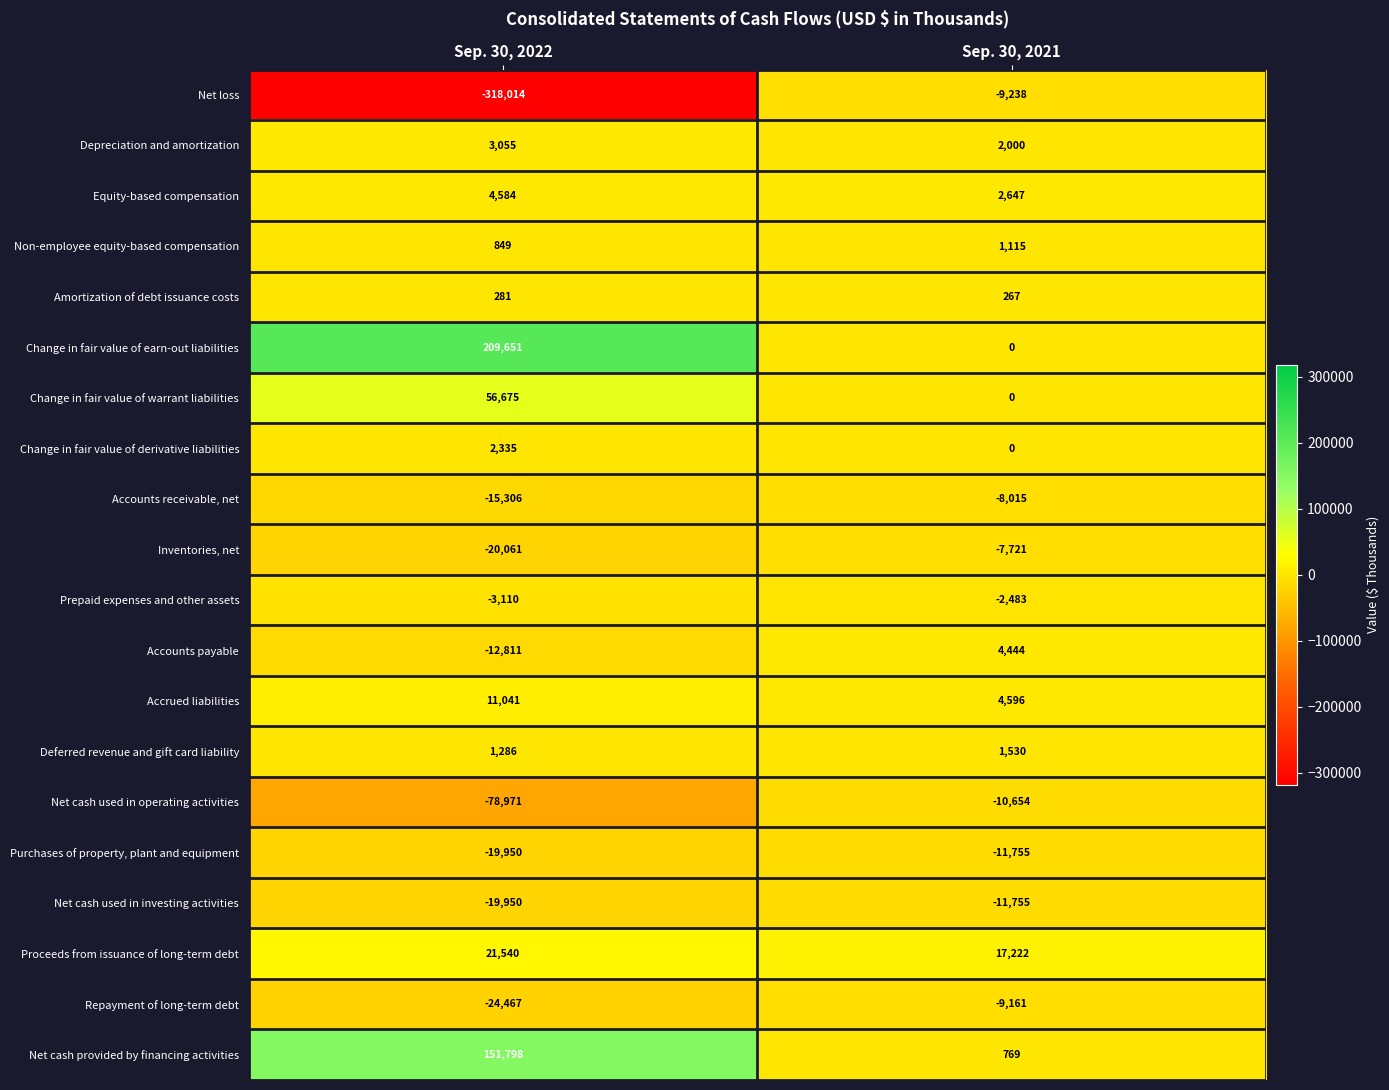

True or false: Change in fair value of earn-out liabilities has a value of -75873 at Sep. 30, 2021.

False